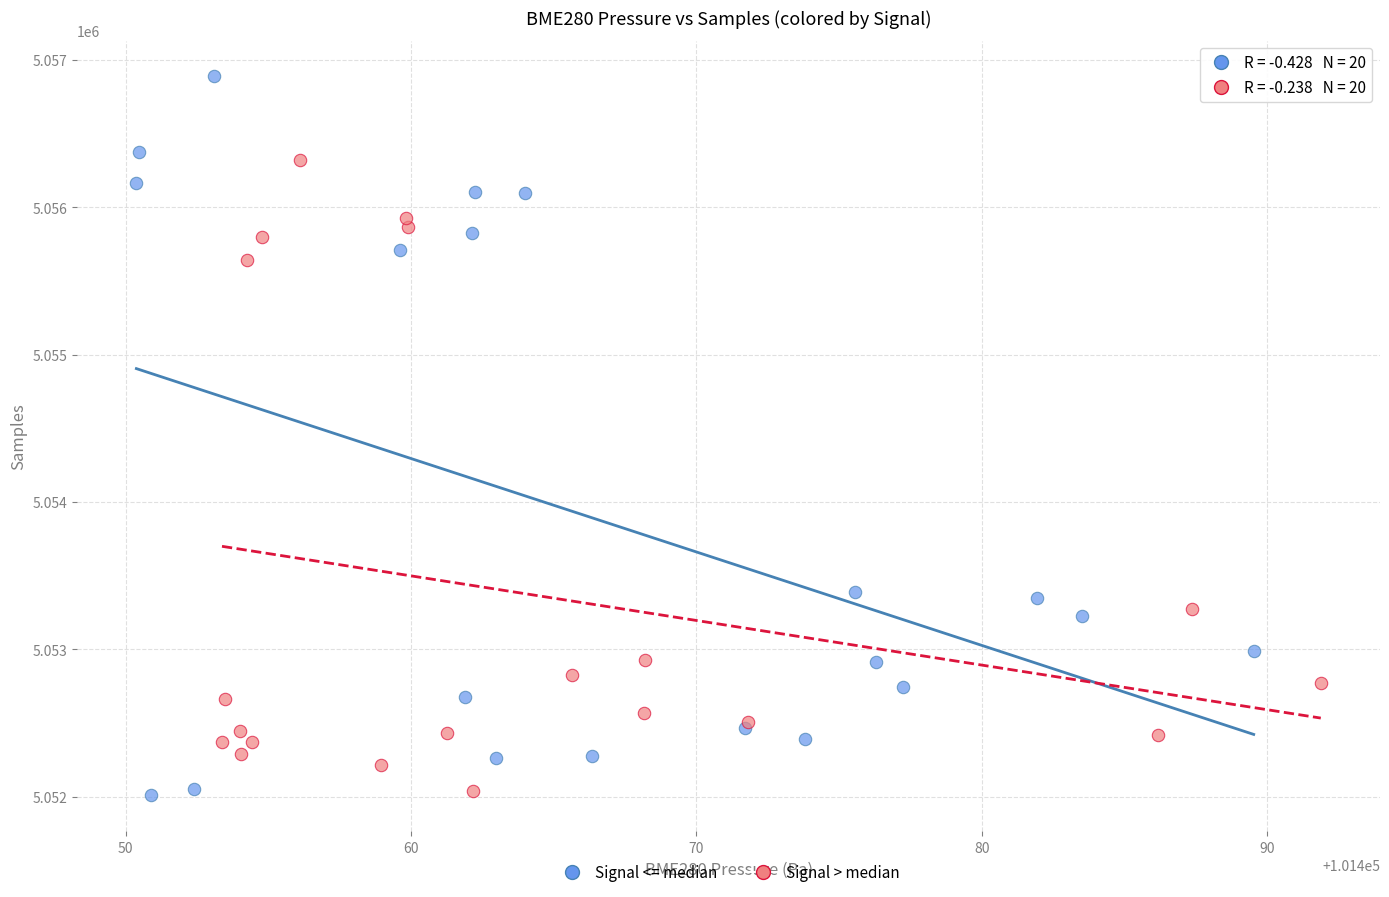

Which series has the largest Y range (max minus min)?

Signal <= median